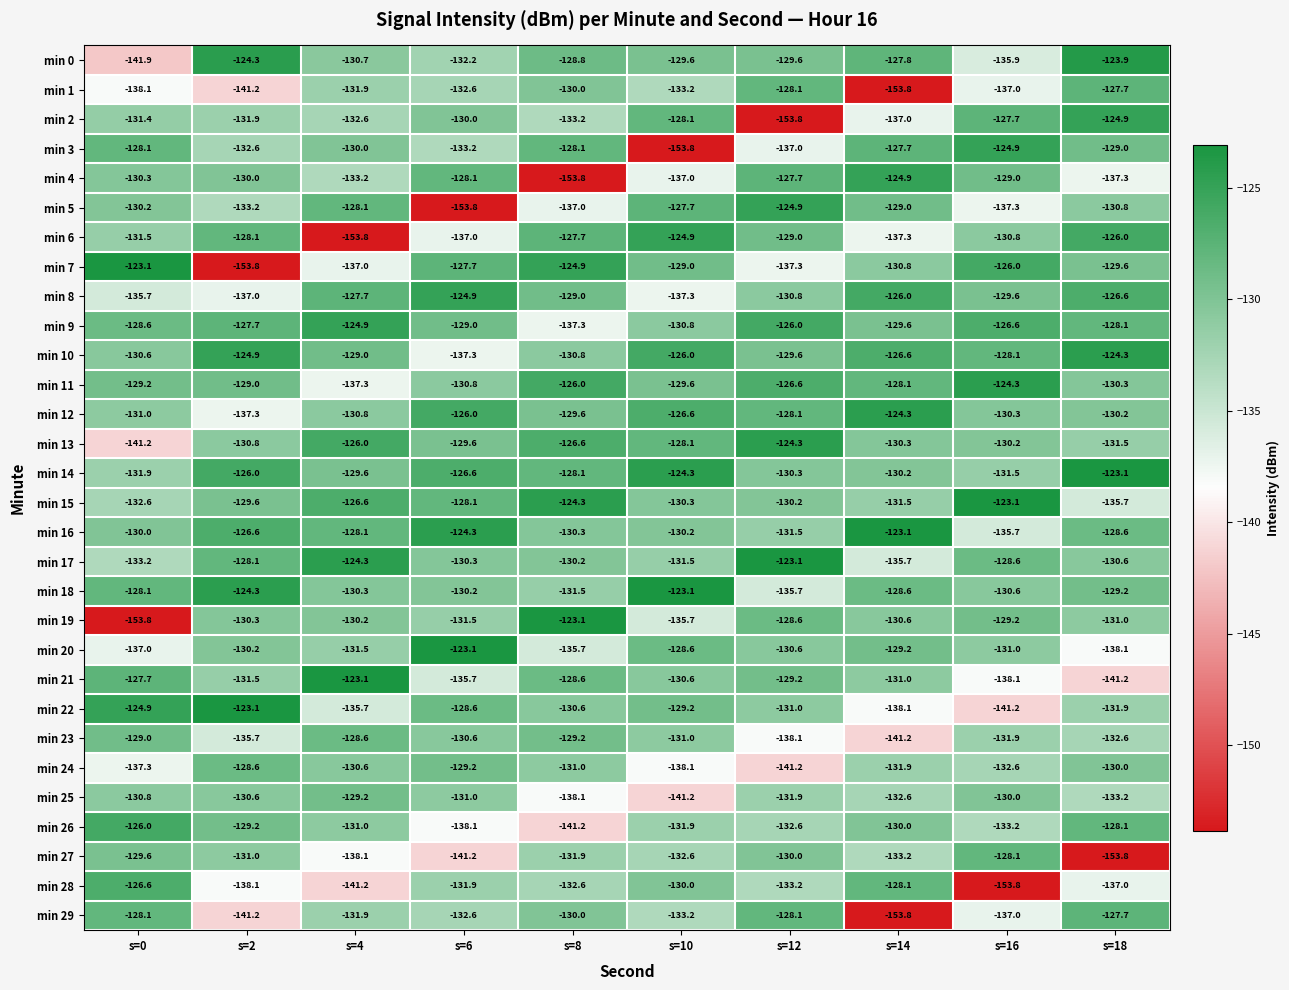

What value does the min 22 series have at s=0?

-124.9